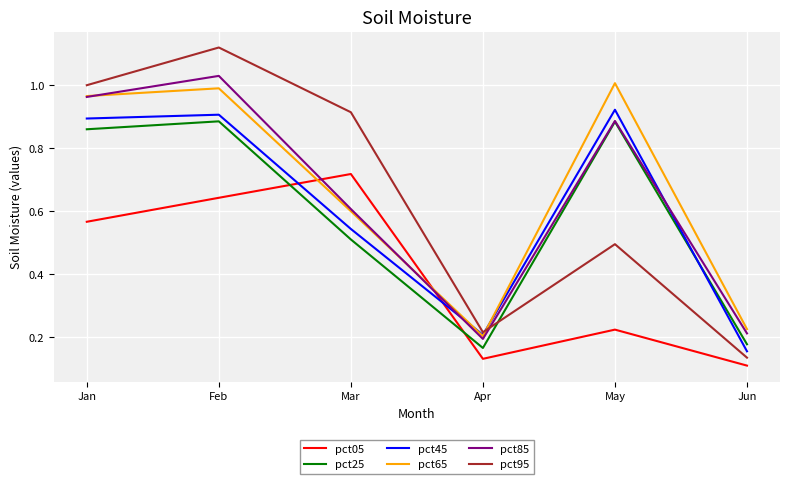

In pct05, how many points are higher than both neighbors (excluding endpoints)?

2